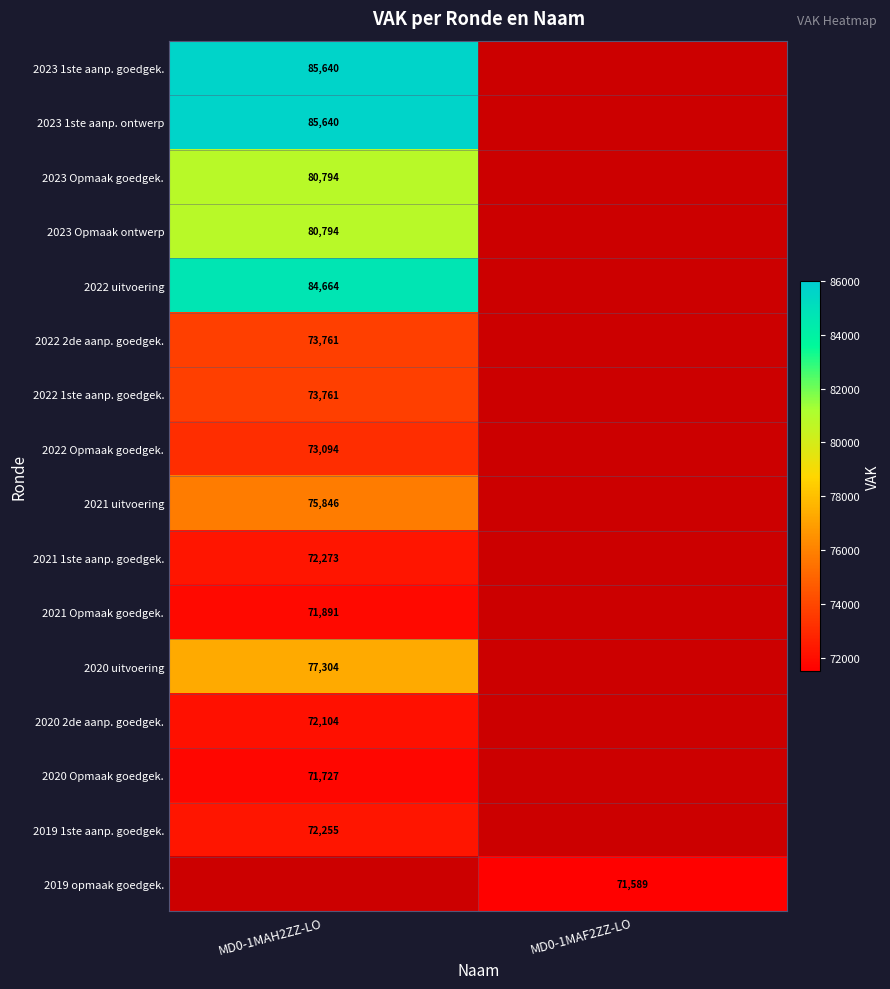

Which category has the highest value across all series?

MD0-1MAH2ZZ-LO